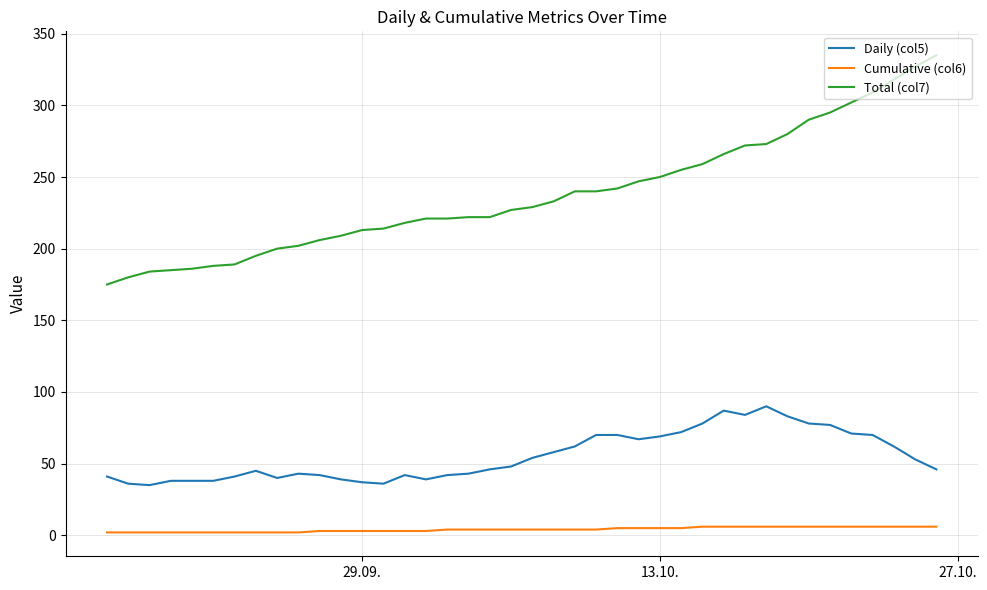

What are all the series names shown in the legend?

Daily (col5), Cumulative (col6), Total (col7)